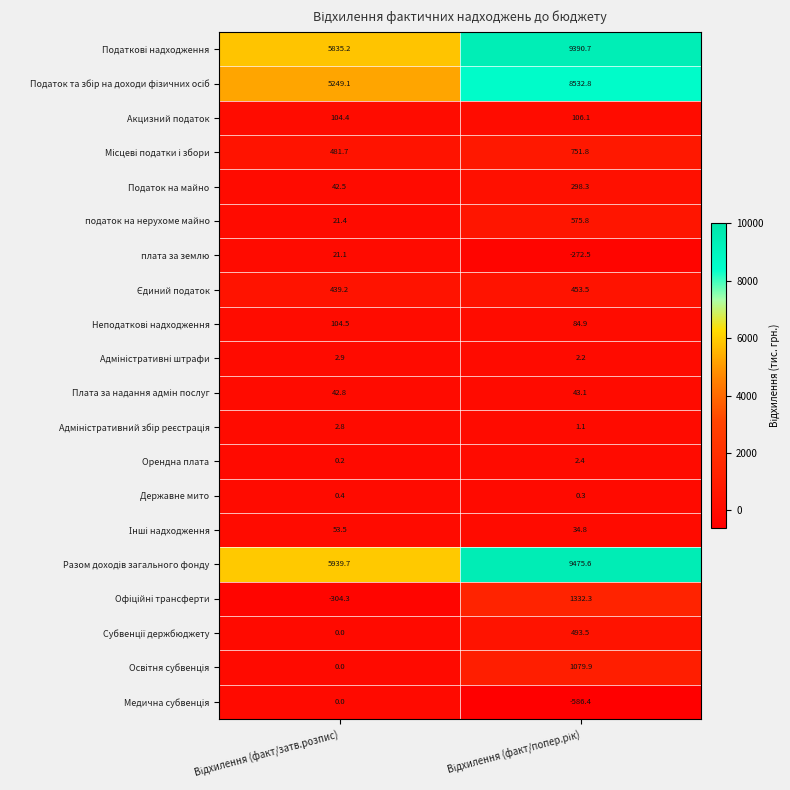

What is the minimum value shown in the chart?

-586.4